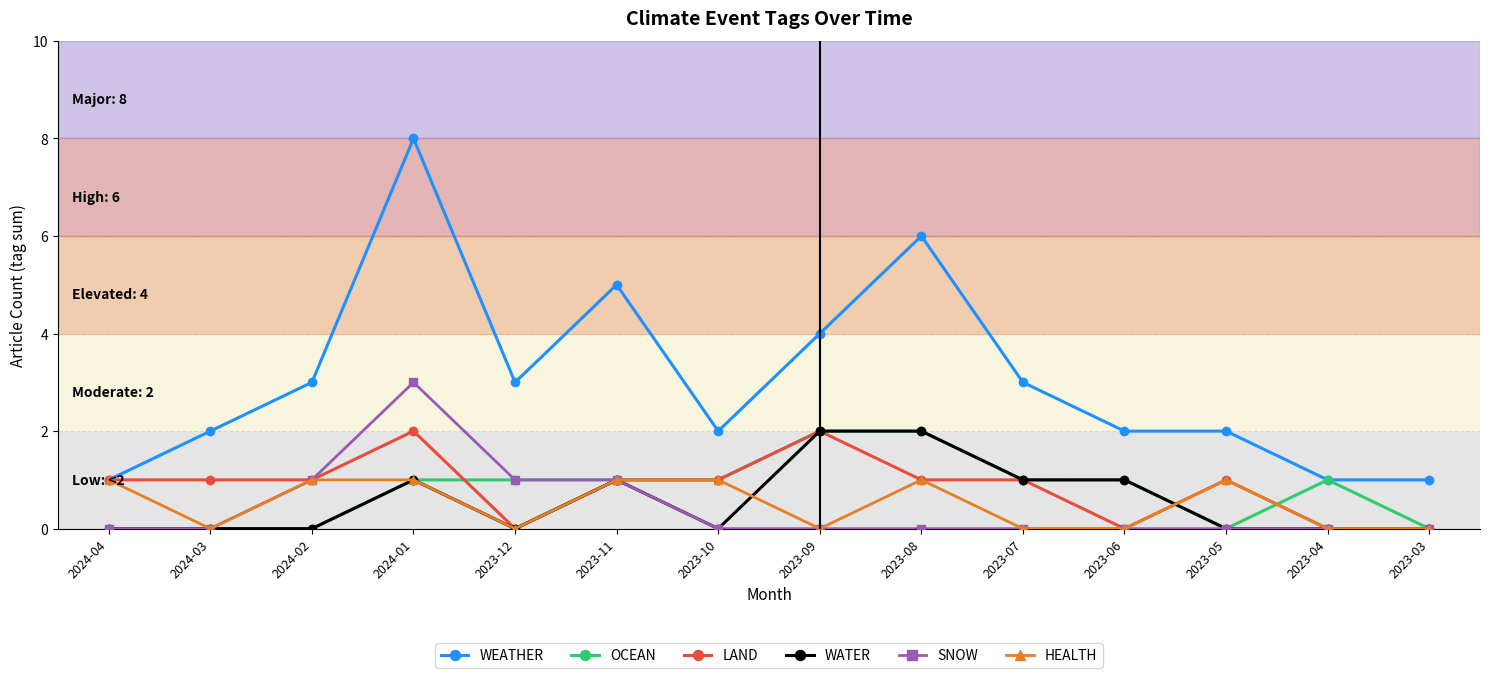

What are all the series names shown in the legend?

WEATHER, OCEAN, LAND, WATER, SNOW, HEALTH